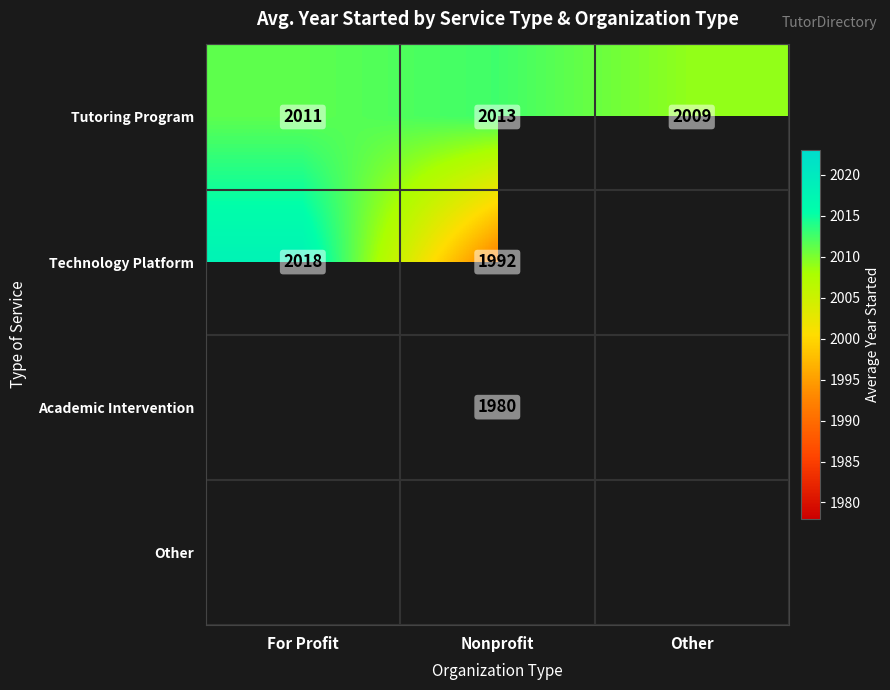

Which label corresponds to the smallest value in the chart?

Nonprofit